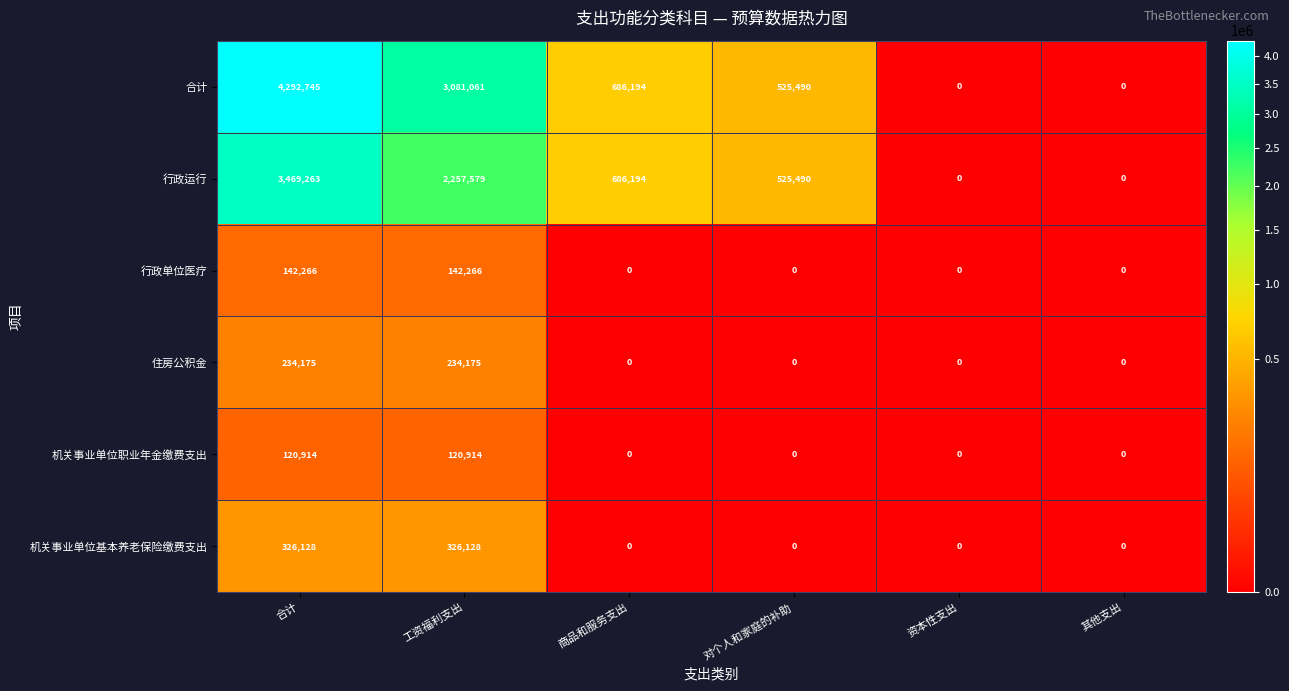

Between 工资福利支出 and 资本性支出, which series saw the biggest shift?

合计